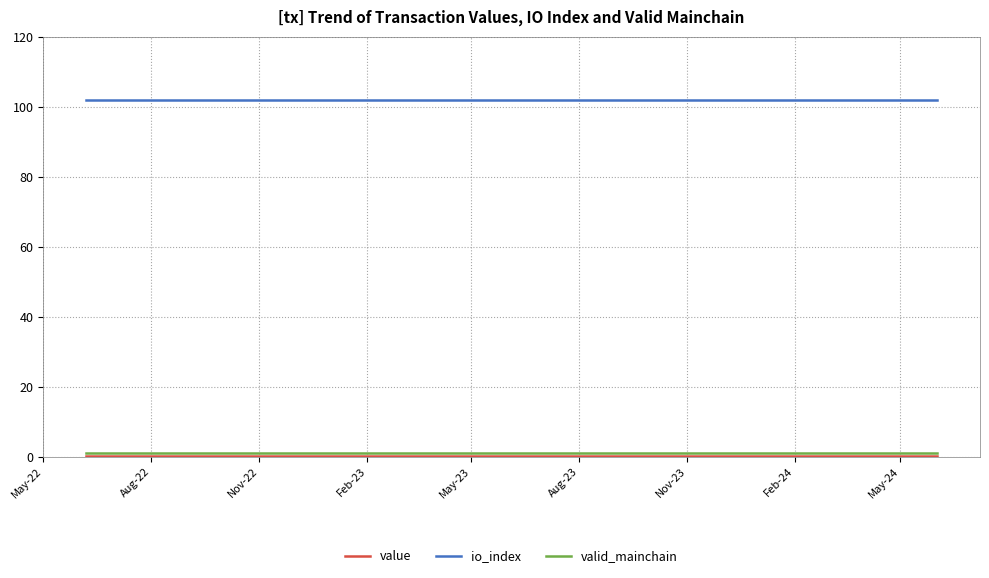

Which series has the largest total across all categories?

io_index